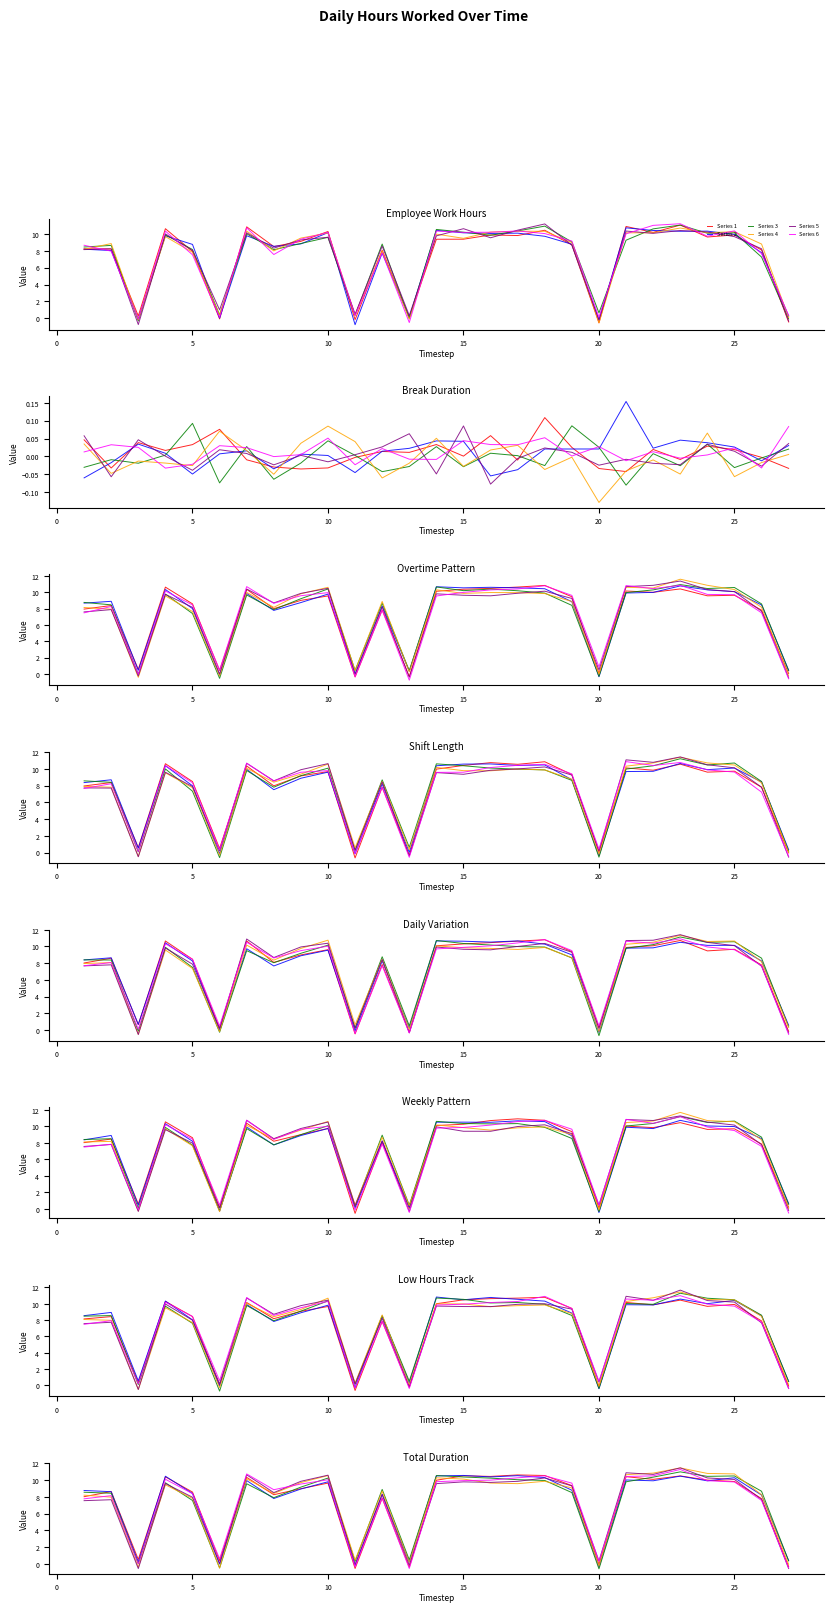

True or false: Series 2 has a value of 13.6 at −5.

False